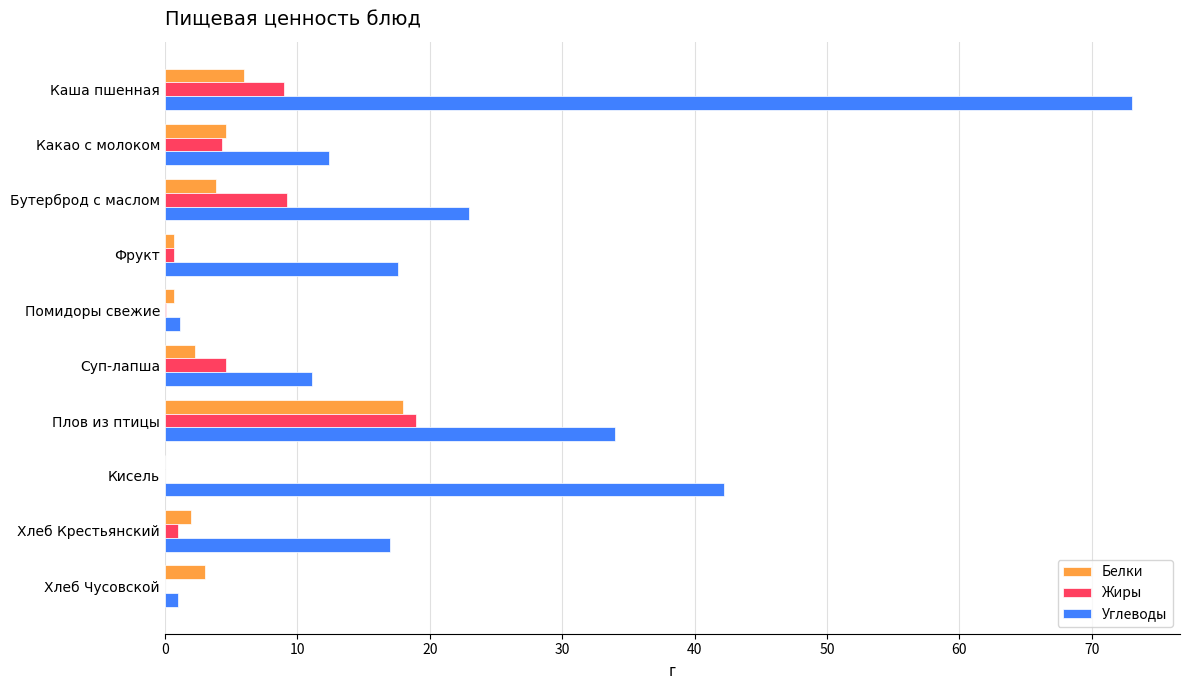

The Белки series shows 0.0 at Кисель. True or false?

True